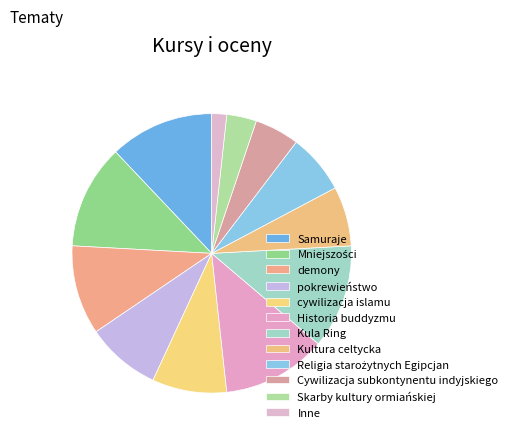

To the nearest percent, what is the combined percentage of Kula Ring and Skarby kultury ormiańskiej?

16%